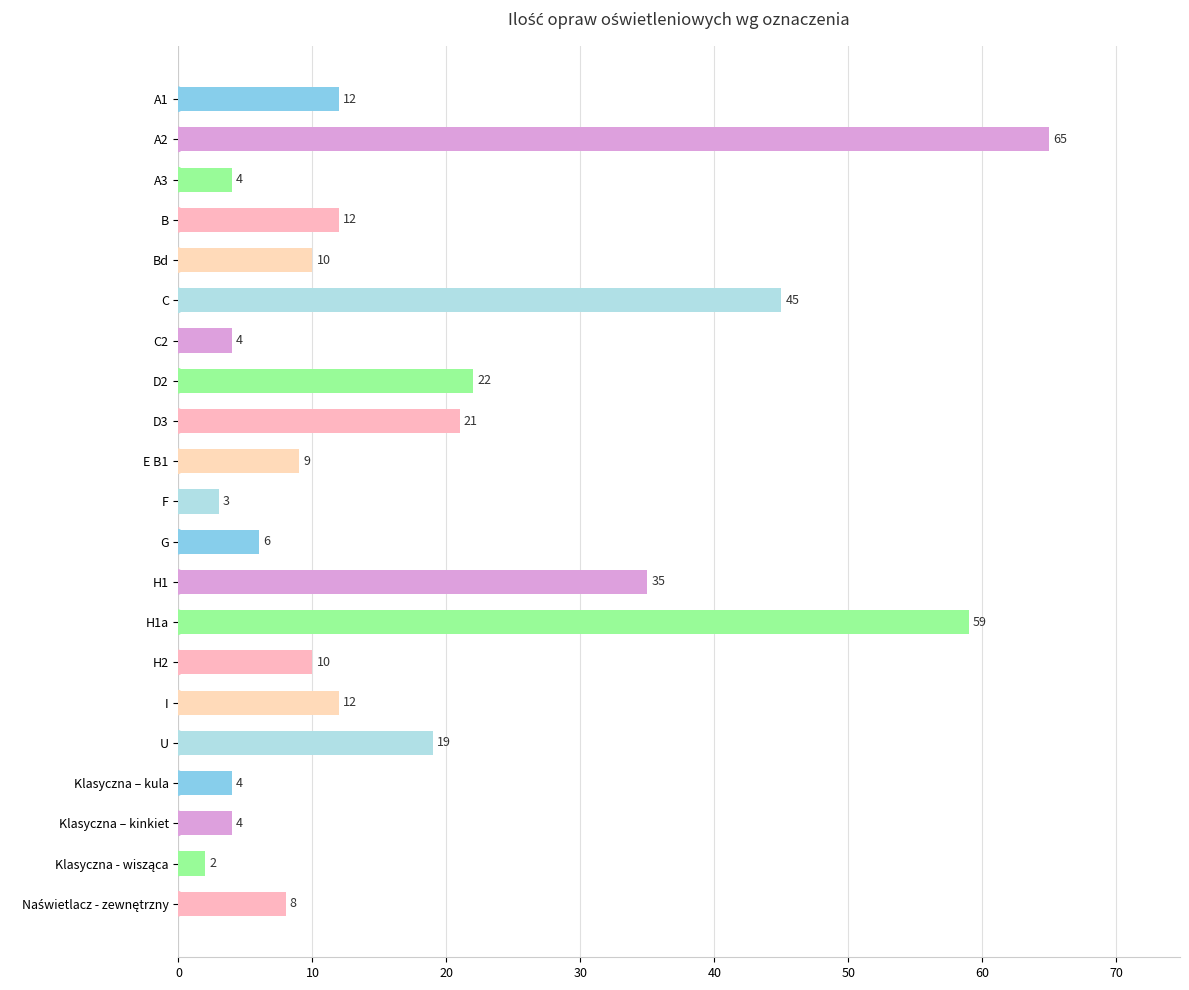

Which has a higher value, U or Klasyczna – kula?

U